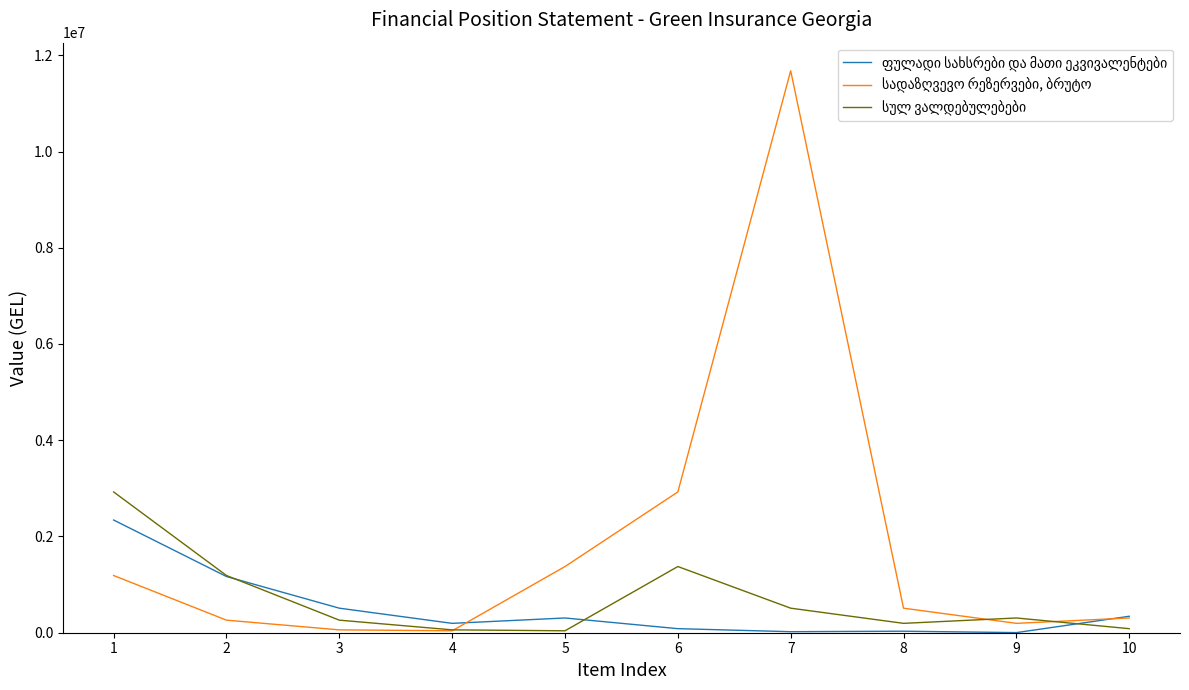

What is the total value across all series at 1?

6456372.0